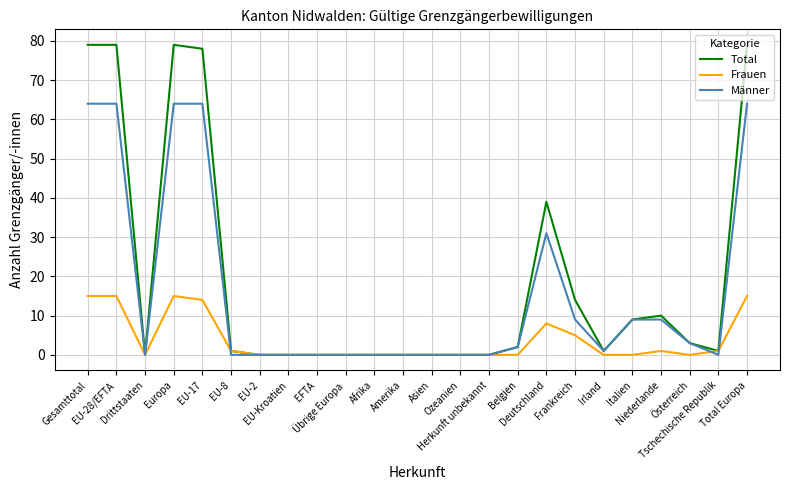

List the series in order of their overall mean, highest first.

Total, Männer, Frauen